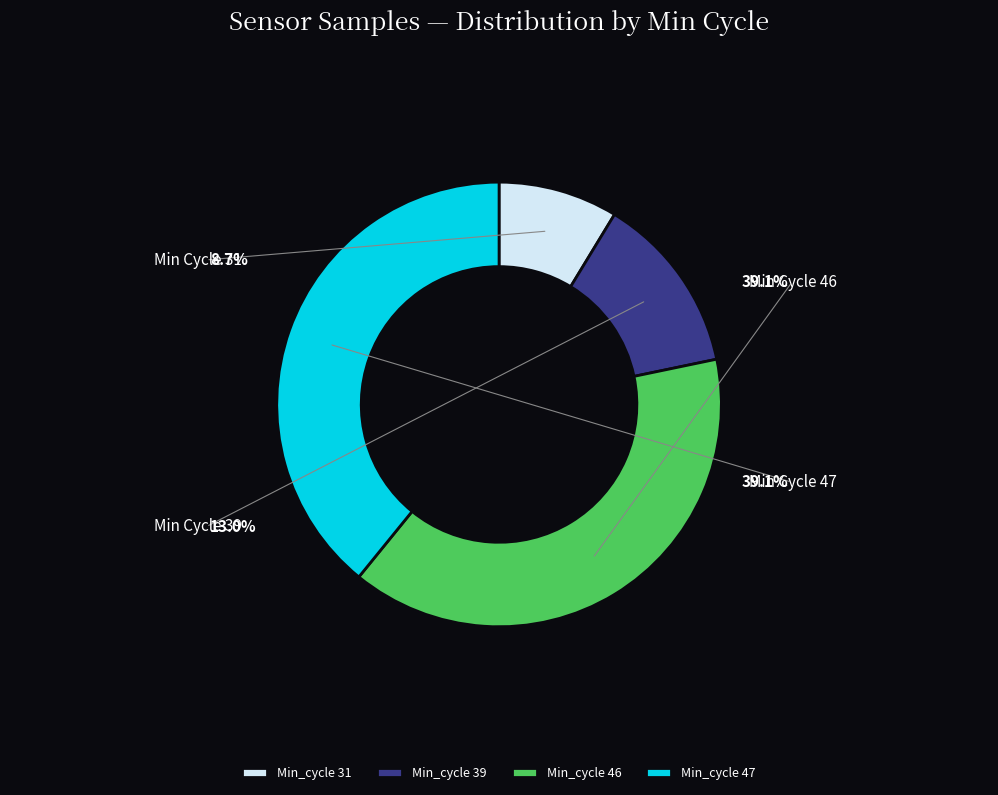

Which slice is the smallest?

Min_cycle 31